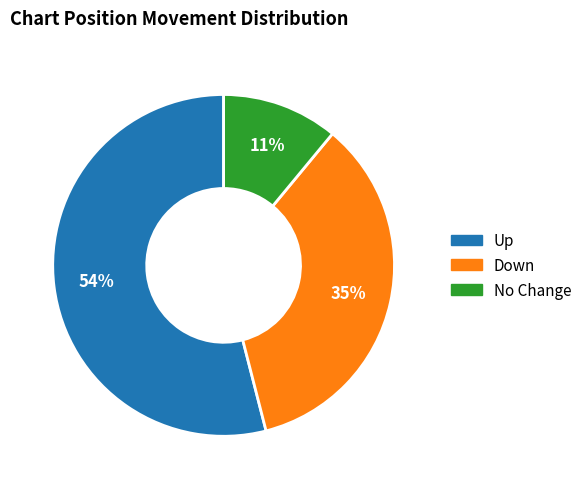

To the nearest percent, what is the difference between the largest and smallest slice percentages?

43%